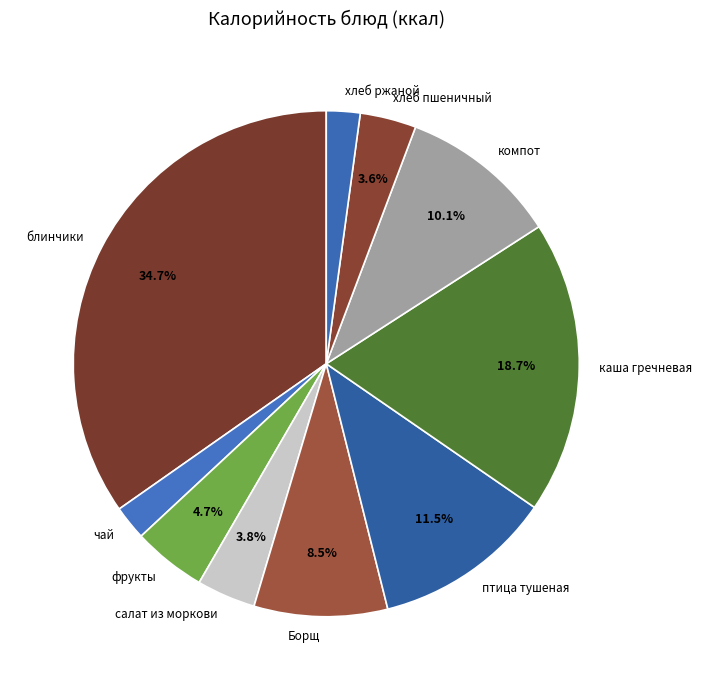

Which has a higher value, хлеб ржаной or каша гречневая?

каша гречневая